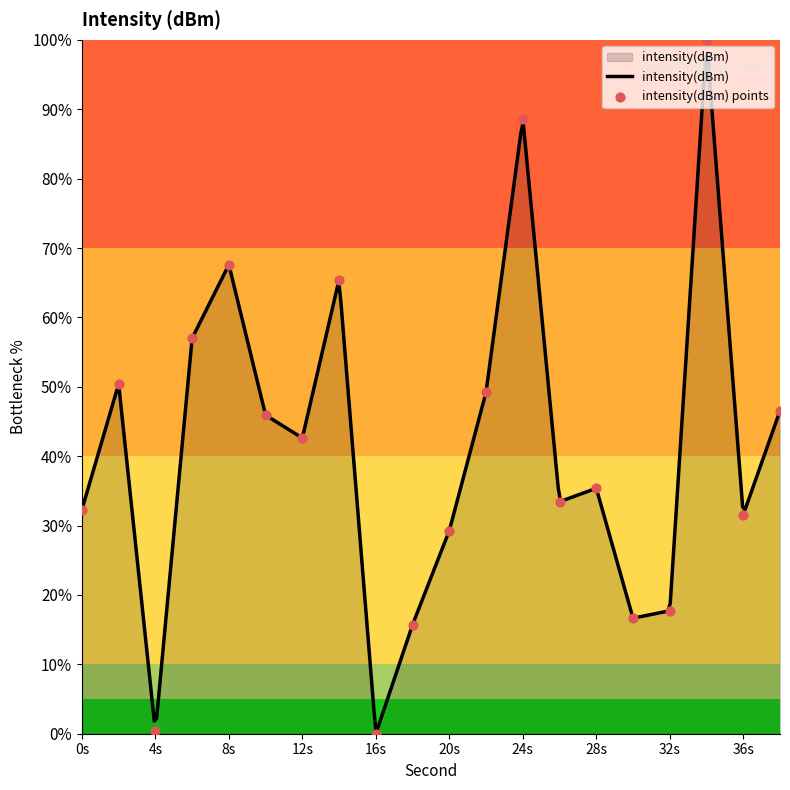

What is the maximum value for intensity(dBm)?

97.9